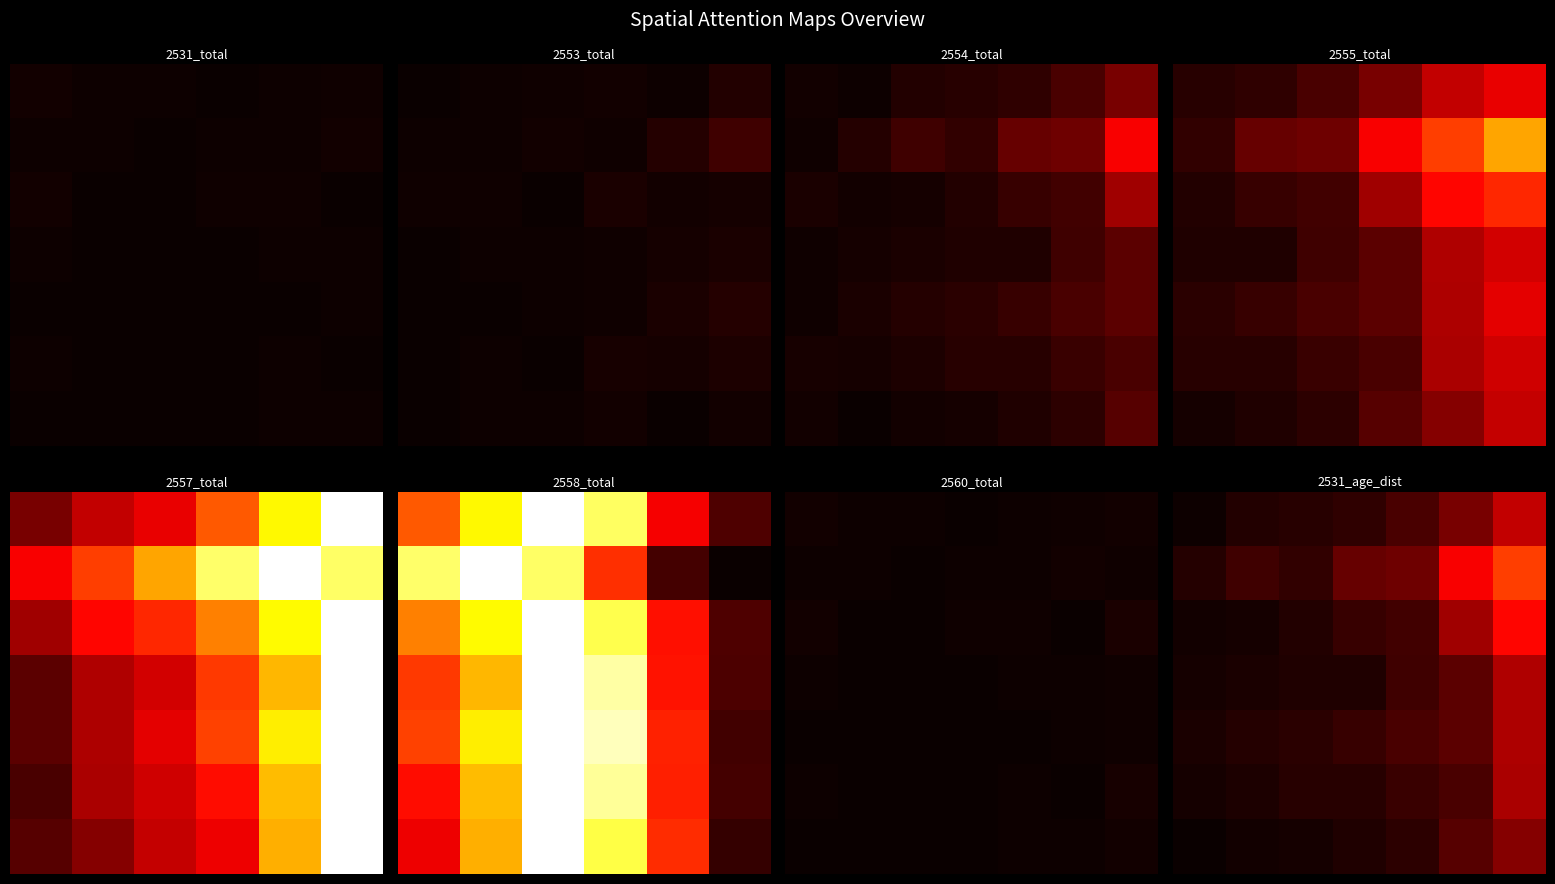

What is the total value across all series at 4?

0.6